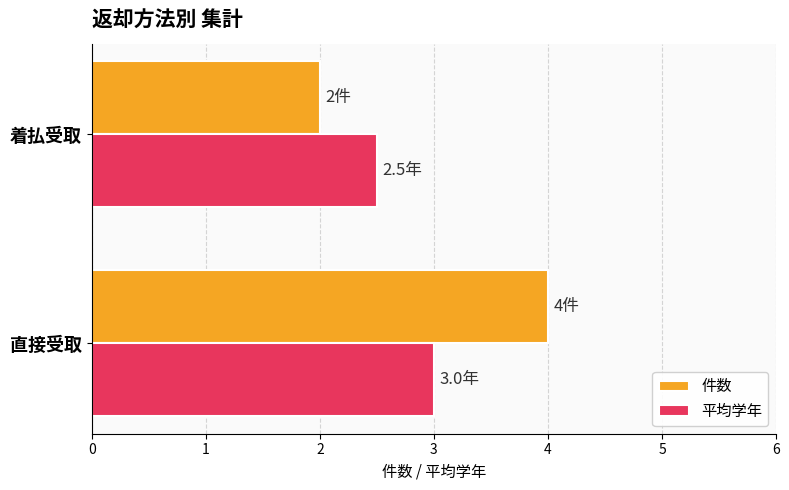

Rank the series by their maximum value, from lowest to highest.

平均学年, 件数